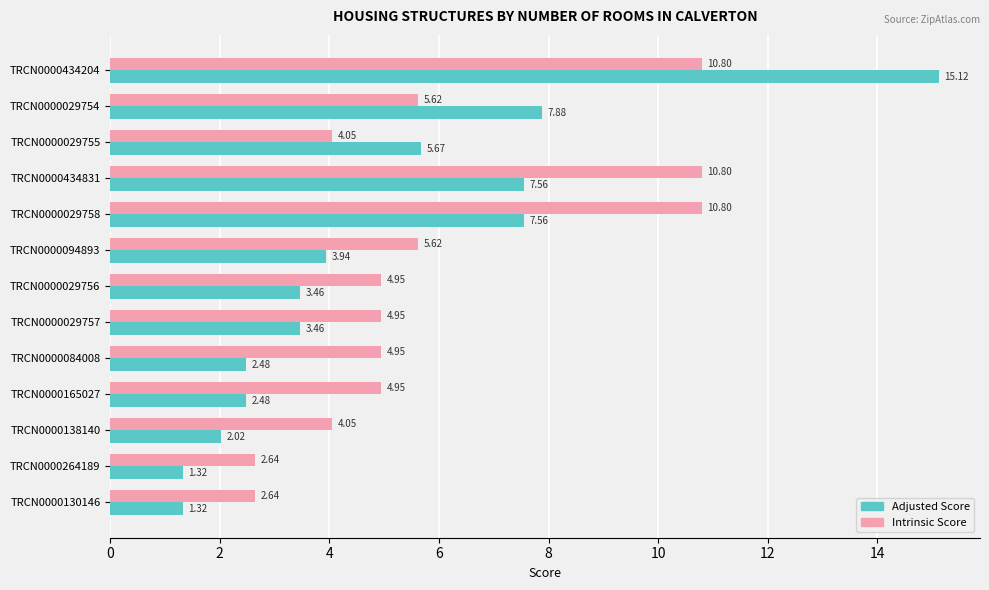

Which series changed the most between TRCN0000029754 and TRCN0000084008?

Adjusted Score